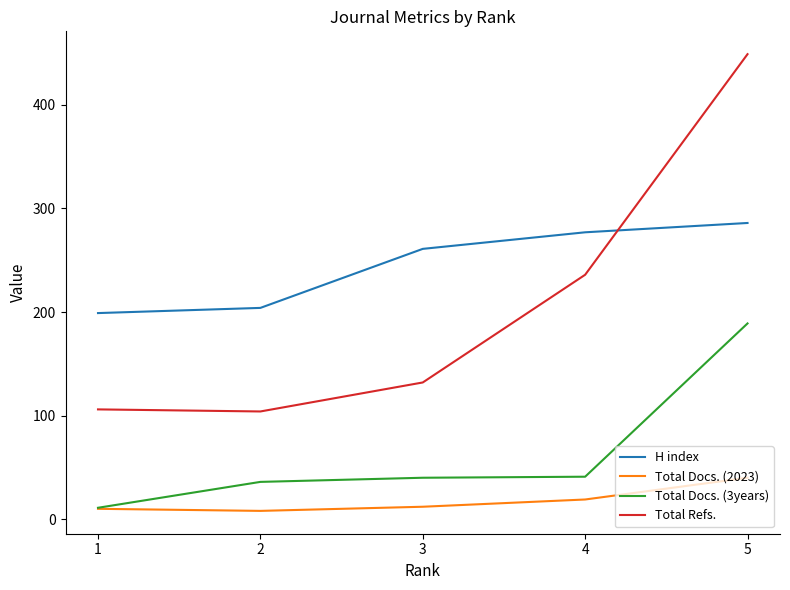

What are all the series names shown in the legend?

H index, Total Docs. (2023), Total Docs. (3years), Total Refs.